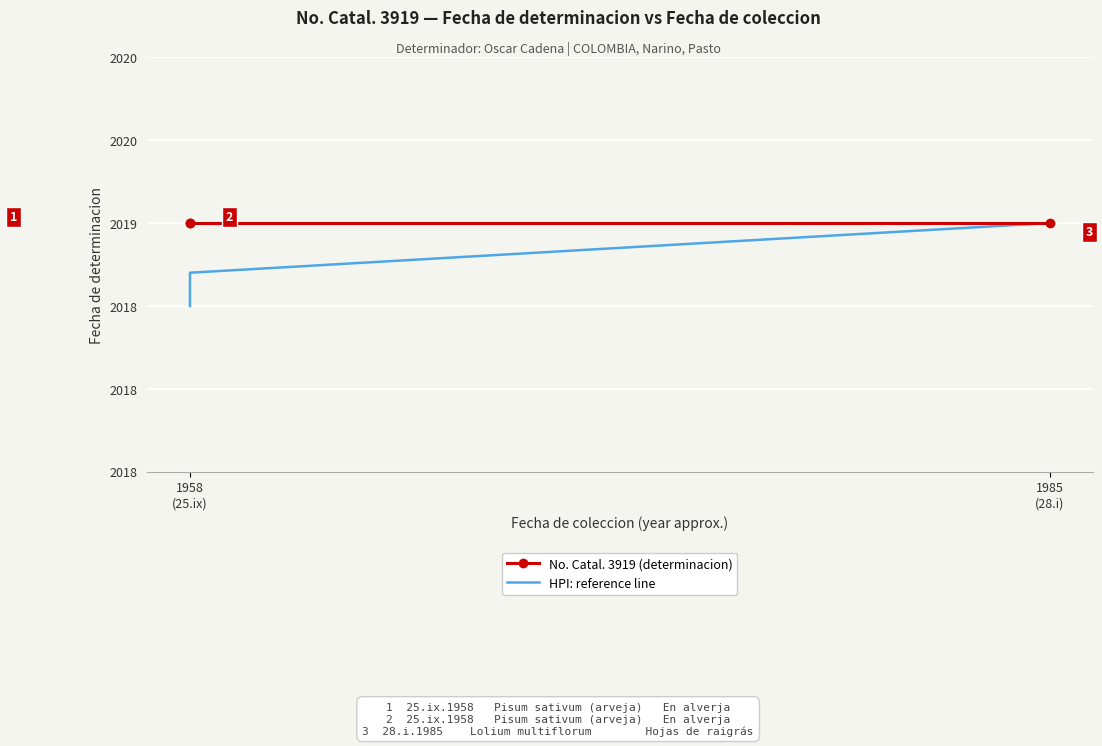

What is the label of the 3rd point from the right?

1958
(25.ix)